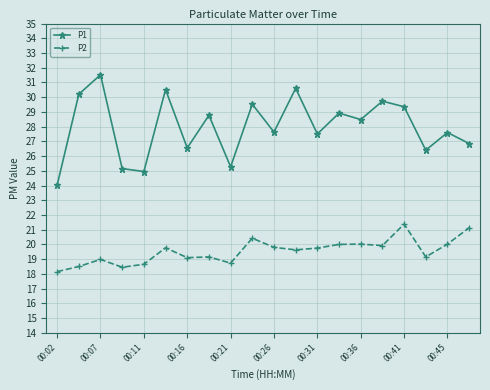

Which series has the widest spread of values?

P1